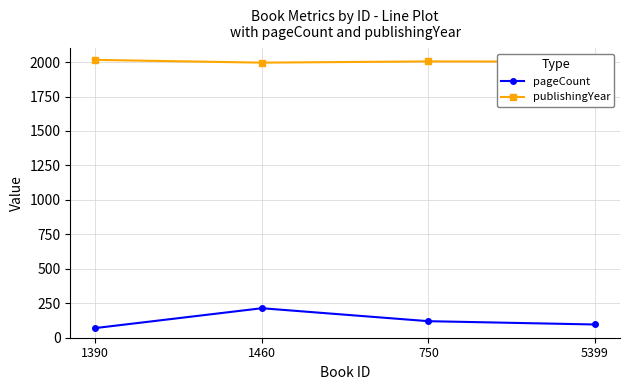

The value of pageCount at 1390 is 70. True or false?

True